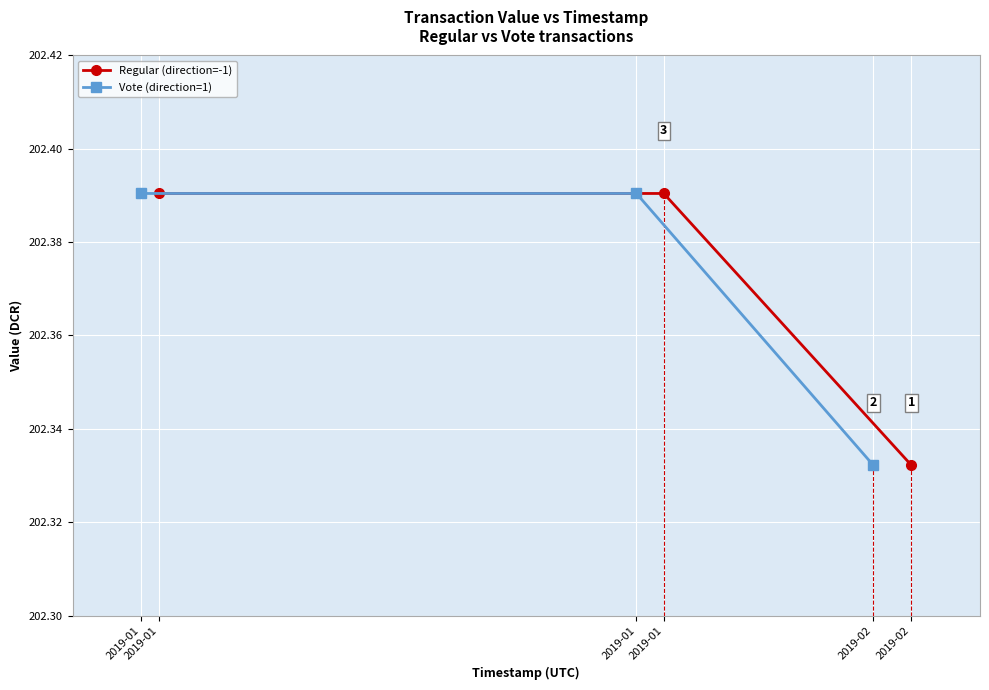

True or false: Regular (direction=-1) has a value of 68.5 at 2019-01.

False